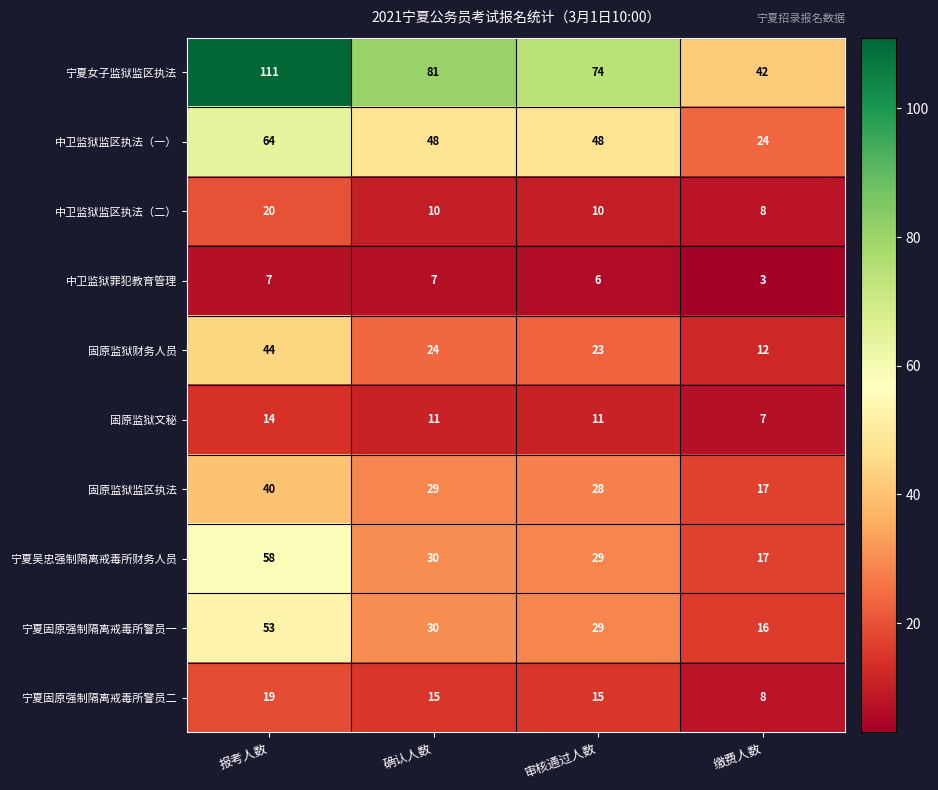

List the series in order of their peak value, highest first.

宁夏女子监狱监区执法, 中卫监狱监区执法（一）, 宁夏吴忠强制隔离戒毒所财务人员, 宁夏固原强制隔离戒毒所警员一, 固原监狱财务人员, 固原监狱监区执法, 中卫监狱监区执法（二）, 宁夏固原强制隔离戒毒所警员二, 固原监狱文秘, 中卫监狱罪犯教育管理